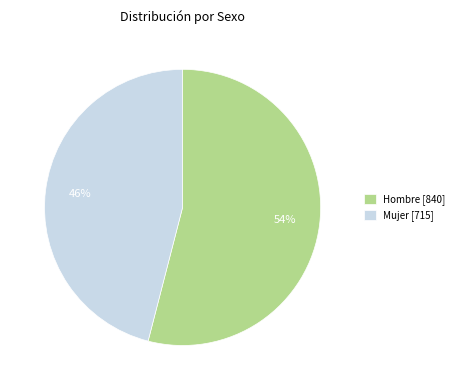

What is the ratio of the value at Hombre [840] to the value at Mujer [715]?

1.2